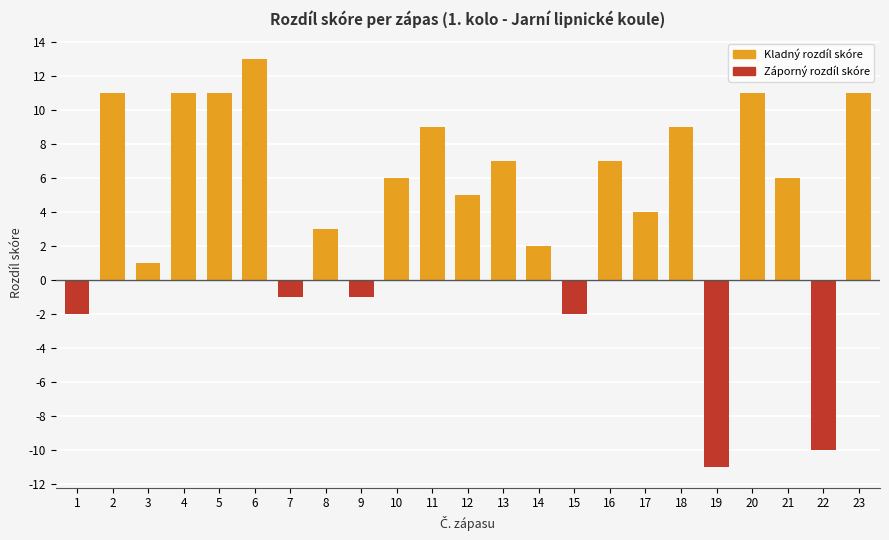

At which label does the data first exceed 6?

2